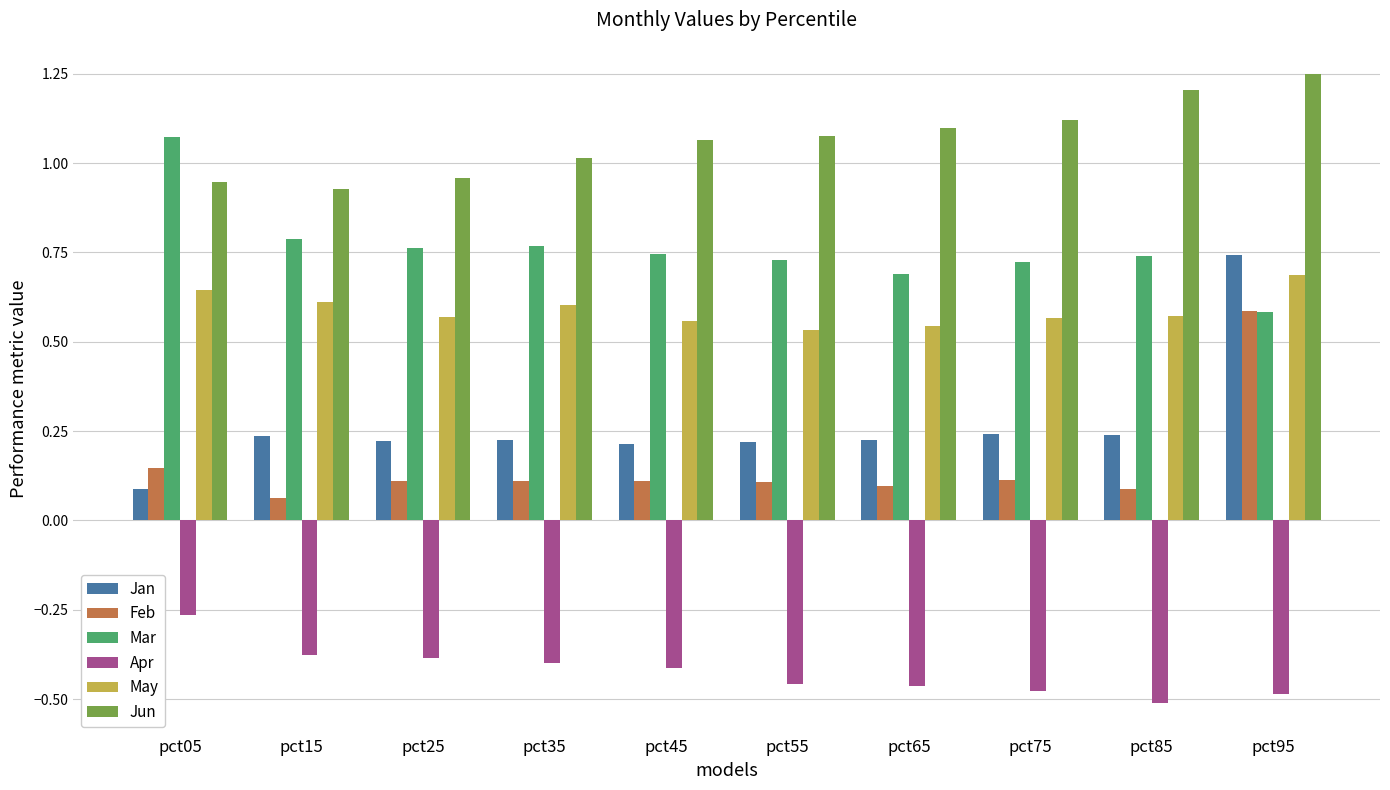

How many groups of bars are there?

10